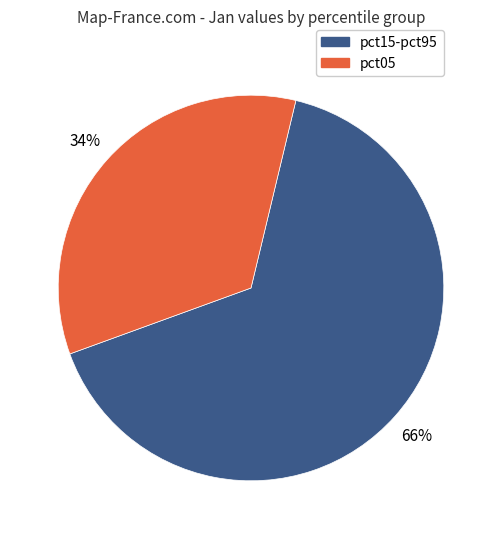

Is pct15-pct95 the majority of the pie?

Yes